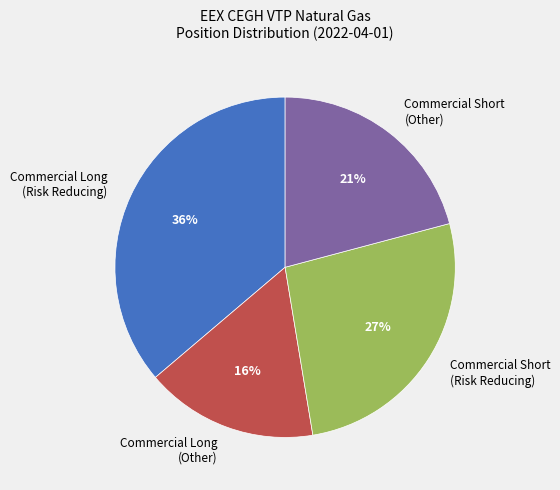

Do Commercial Short (Other) and Commercial Long (Other) together represent more than half of the pie?

No